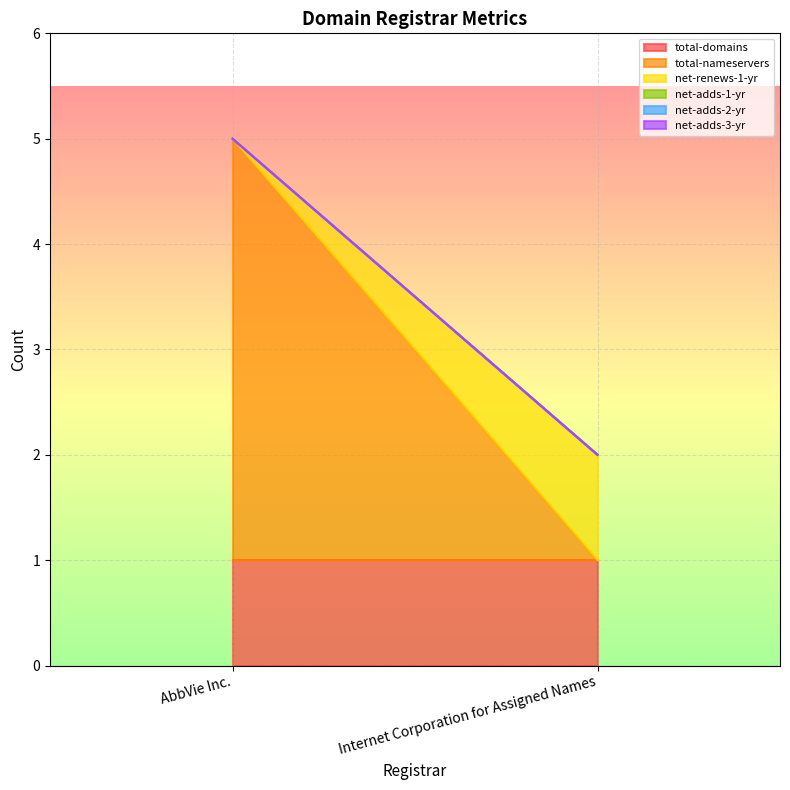

Between AbbVie Inc. and Internet Corporation for Assigned Names, which series saw the biggest shift?

total-nameservers